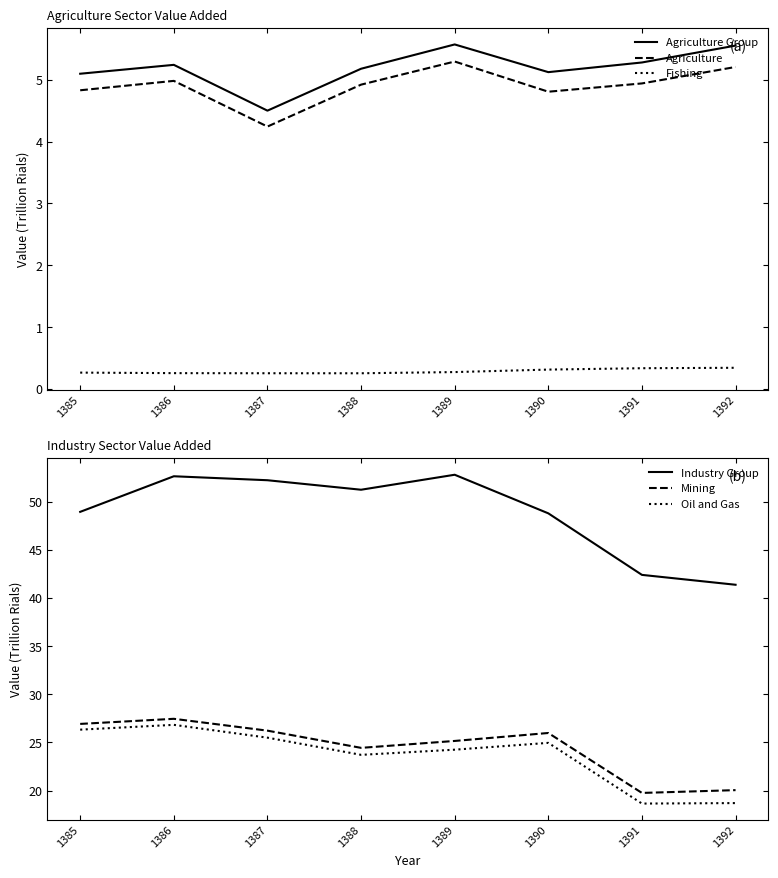

Is it true that Oil and Gas equals 5.8 at 1392?

False